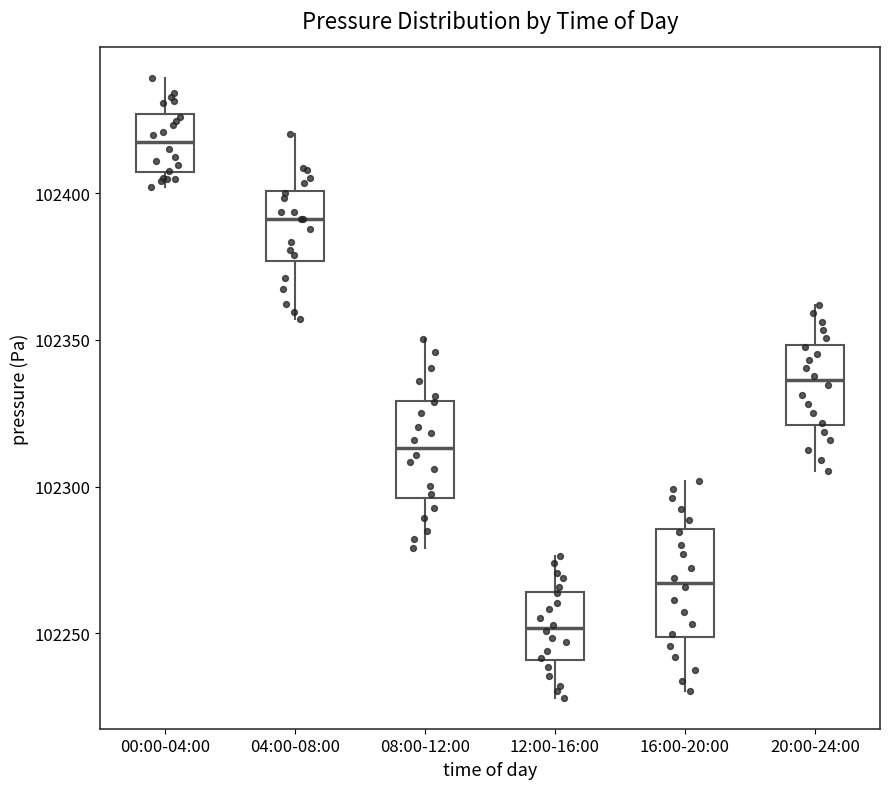

Reading left to right, transcribe this box plot: for each box, give where its median line is, the range the box spans, and where its two whiskers end, as read against the y-axis. The values are not printed on the chart, so give them approximately, as read against the axis.

00:00-04:00: median 102415, box 102405 to 102425, whiskers 102400 to 102440
04:00-08:00: median 102390, box 102375 to 102400, whiskers 102355 to 102420
08:00-12:00: median 102315, box 102295 to 102330, whiskers 102280 to 102350
12:00-16:00: median 102250, box 102240 to 102265, whiskers 102230 to 102275
16:00-20:00: median 102265, box 102250 to 102285, whiskers 102230 to 102300
20:00-24:00: median 102335, box 102320 to 102350, whiskers 102305 to 102360